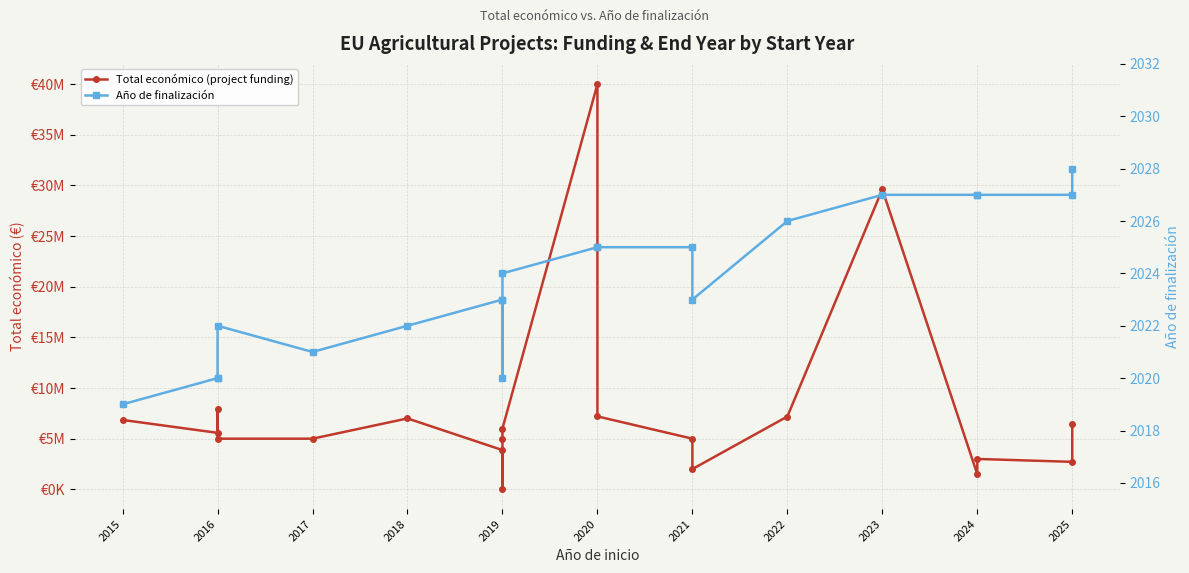

How many interior local peaks does the Total económico (project funding) series have?

5